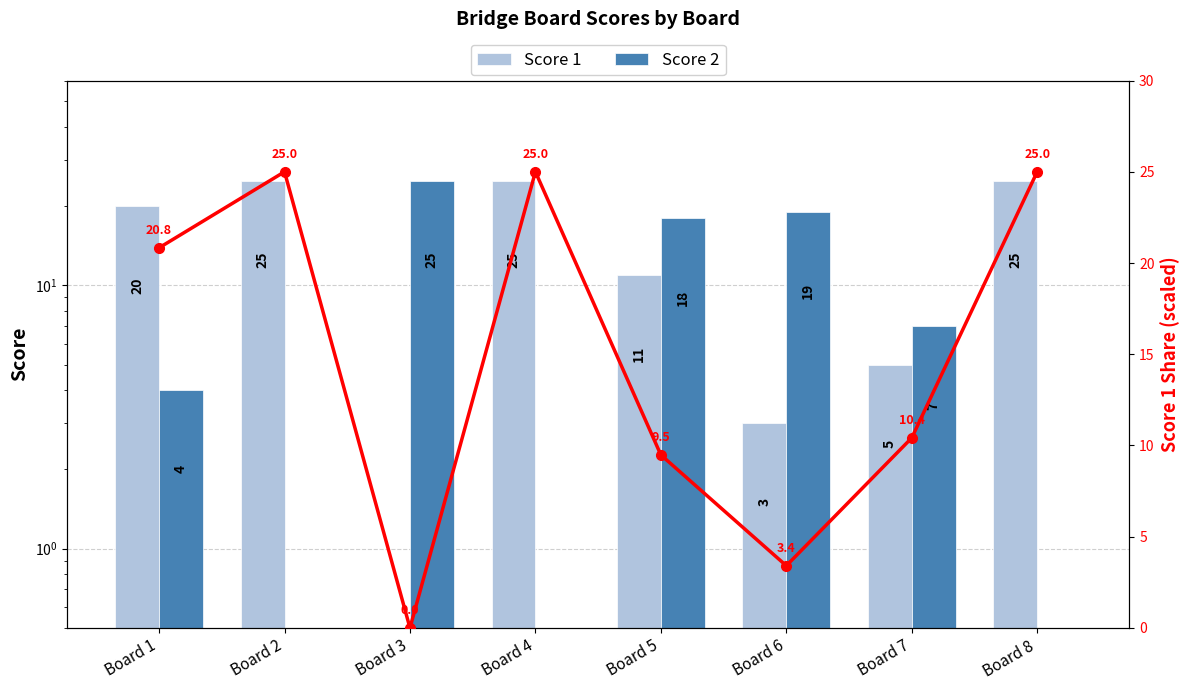

What is the sum of the Score 1 values at Board 1 and Board 7?

25.0